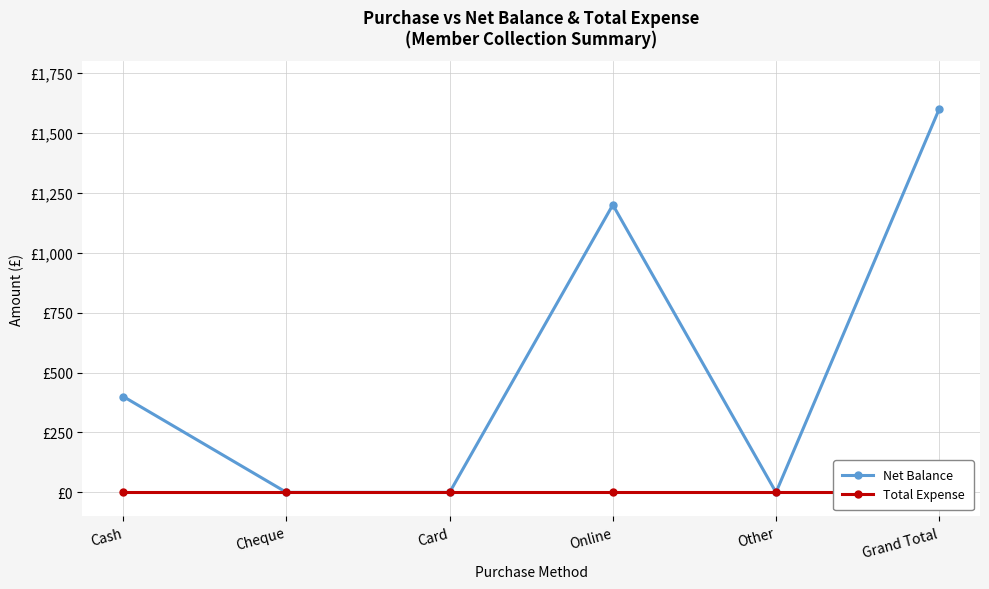

What position from the left is Grand Total?

6